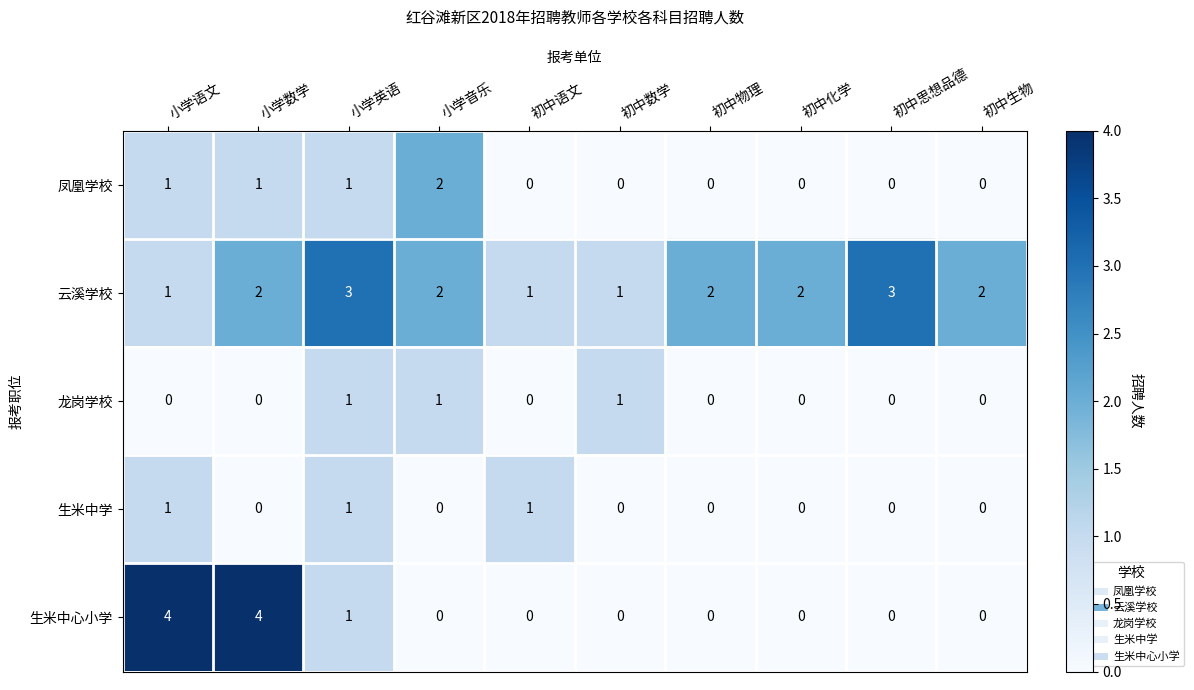

Is it true that 生米中学 equals 0 at 初中思想品德?

True